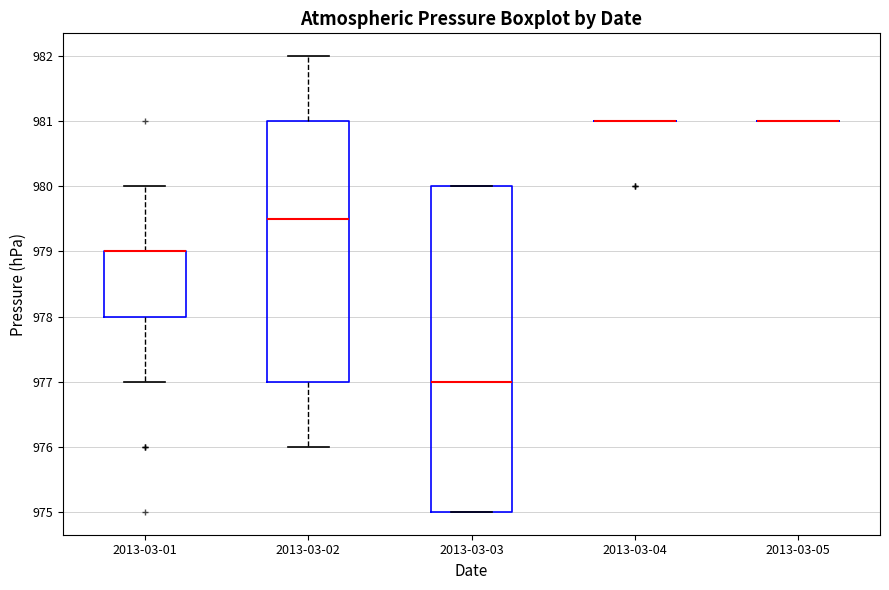

Where does the lower whisker of the box for 2013-03-01 end on the y-axis? The values are not printed on the chart, so give them approximately, as read against the axis.

977.0